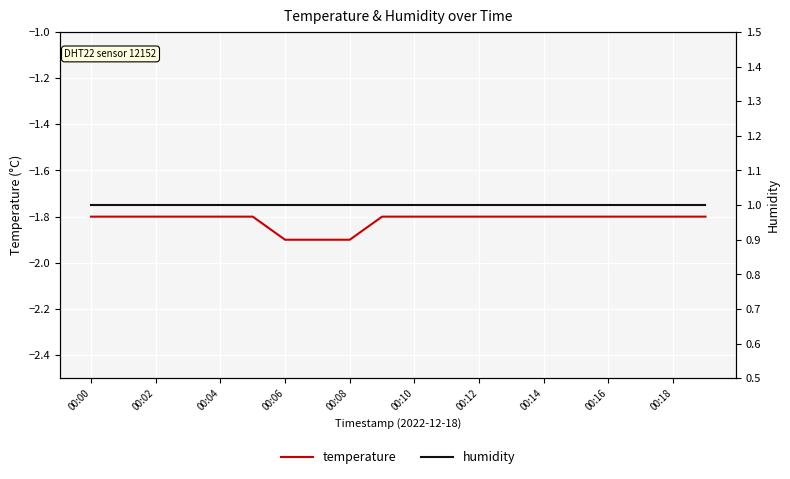

At which category is the sum across all series the highest?

00:00